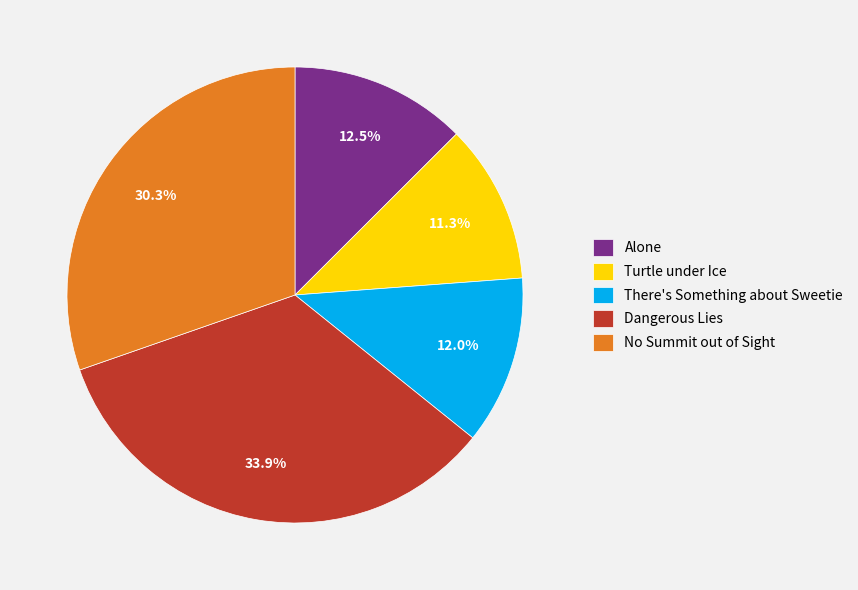

Rank the categories by value from lowest to highest.

Turtle under Ice, There's Something about Sweetie, Alone, No Summit out of Sight, Dangerous Lies